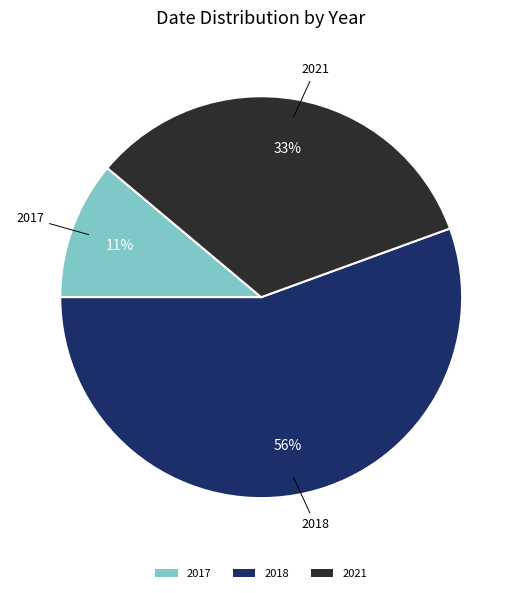

Does 2018 account for over 50% of the chart?

Yes